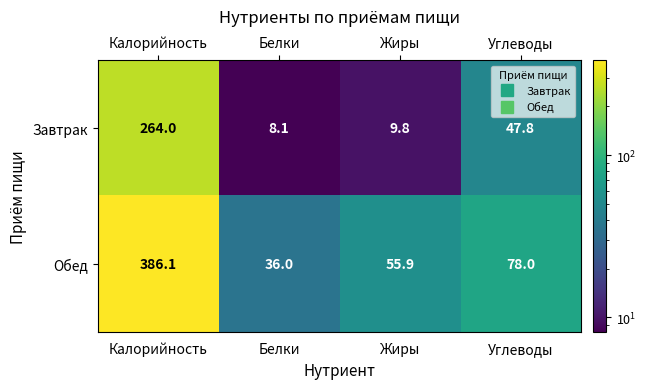

Rank the series at Калорийность from highest to lowest value.

Обед, Завтрак